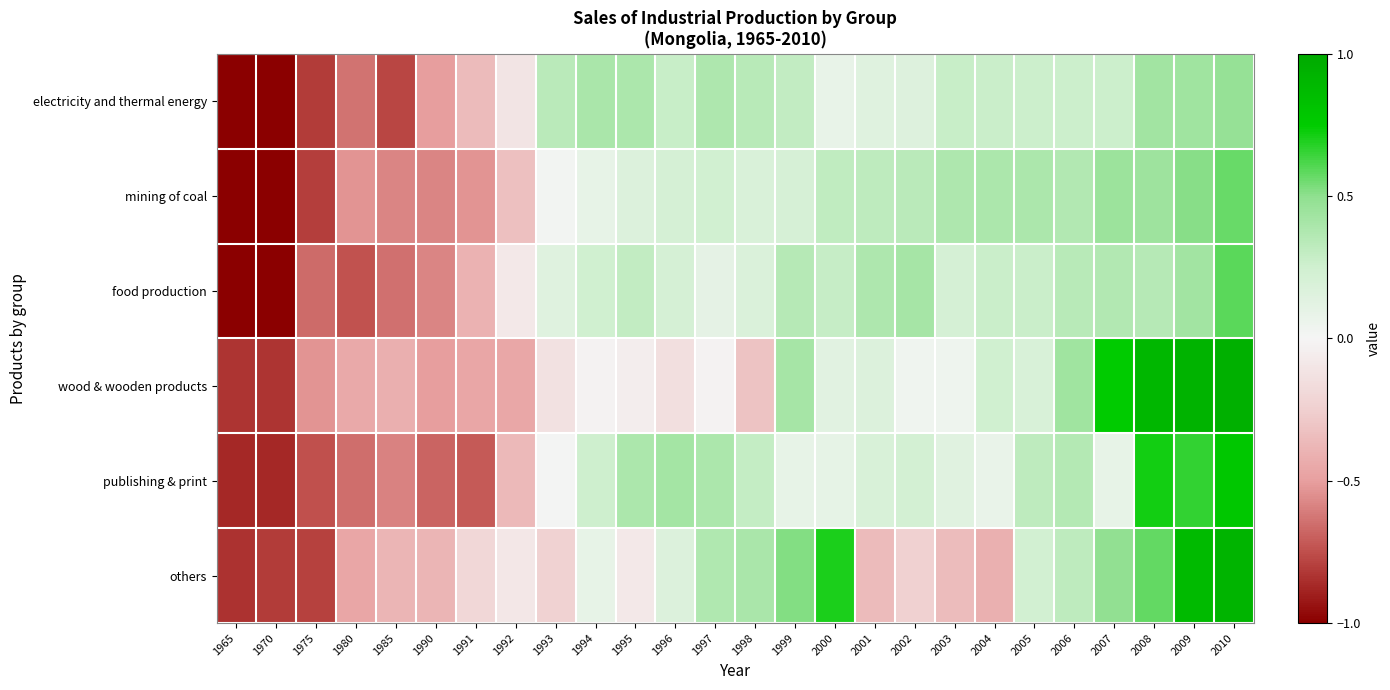

Reading left to right, transcribe all the data shown in this chart.

electricity and thermal energy: 1965=-1.0	1970=-1.0	1975=-0.8	1980=-0.6	1985=-0.8	1990=-0.5	1991=-0.4	1992=-0.1	1993=0.3	1994=0.4	1995=0.4	1996=0.3	1997=0.4	1998=0.3	1999=0.3	2000=0.1	2001=0.1	2002=0.2	2003=0.3	2004=0.3	2005=0.3	2006=0.3	2007=0.3	2008=0.4	2009=0.4	2010=0.5
mining of coal: 1965=-1.0	1970=-1.0	1975=-0.8	1980=-0.5	1985=-0.6	1990=-0.6	1991=-0.5	1992=-0.3	1993=0.0	1994=0.1	1995=0.2	1996=0.2	1997=0.2	1998=0.2	1999=0.2	2000=0.3	2001=0.3	2002=0.3	2003=0.4	2004=0.4	2005=0.4	2006=0.4	2007=0.4	2008=0.4	2009=0.5	2010=0.6
food production: 1965=-1.0	1970=-1.0	1975=-0.7	1980=-0.7	1985=-0.6	1990=-0.6	1991=-0.4	1992=-0.1	1993=0.1	1994=0.2	1995=0.3	1996=0.2	1997=0.1	1998=0.2	1999=0.3	2000=0.3	2001=0.4	2002=0.4	2003=0.2	2004=0.3	2005=0.3	2006=0.3	2007=0.4	2008=0.4	2009=0.4	2010=0.6
wood & wooden products: 1965=-0.8	1970=-0.8	1975=-0.5	1980=-0.4	1985=-0.4	1990=-0.5	1991=-0.5	1992=-0.5	1993=-0.1	1994=-0.0	1995=-0.1	1996=-0.1	1997=-0.0	1998=-0.3	1999=0.4	2000=0.1	2001=0.2	2002=0.0	2003=0.0	2004=0.2	2005=0.2	2006=0.4	2007=0.8	2008=0.9	2009=0.9	2010=0.9
publishing & print: 1965=-0.9	1970=-0.9	1975=-0.7	1980=-0.6	1985=-0.6	1990=-0.7	1991=-0.7	1992=-0.4	1993=0.0	1994=0.3	1995=0.4	1996=0.4	1997=0.4	1998=0.3	1999=0.1	2000=0.1	2001=0.2	2002=0.2	2003=0.1	2004=0.1	2005=0.3	2006=0.4	2007=0.1	2008=0.7	2009=0.7	2010=0.8
others: 1965=-0.8	1970=-0.8	1975=-0.8	1980=-0.5	1985=-0.4	1990=-0.4	1991=-0.2	1992=-0.1	1993=-0.2	1994=0.1	1995=-0.1	1996=0.2	1997=0.4	1998=0.4	1999=0.5	2000=0.7	2001=-0.4	2002=-0.2	2003=-0.4	2004=-0.4	2005=0.2	2006=0.3	2007=0.5	2008=0.6	2009=0.9	2010=0.9